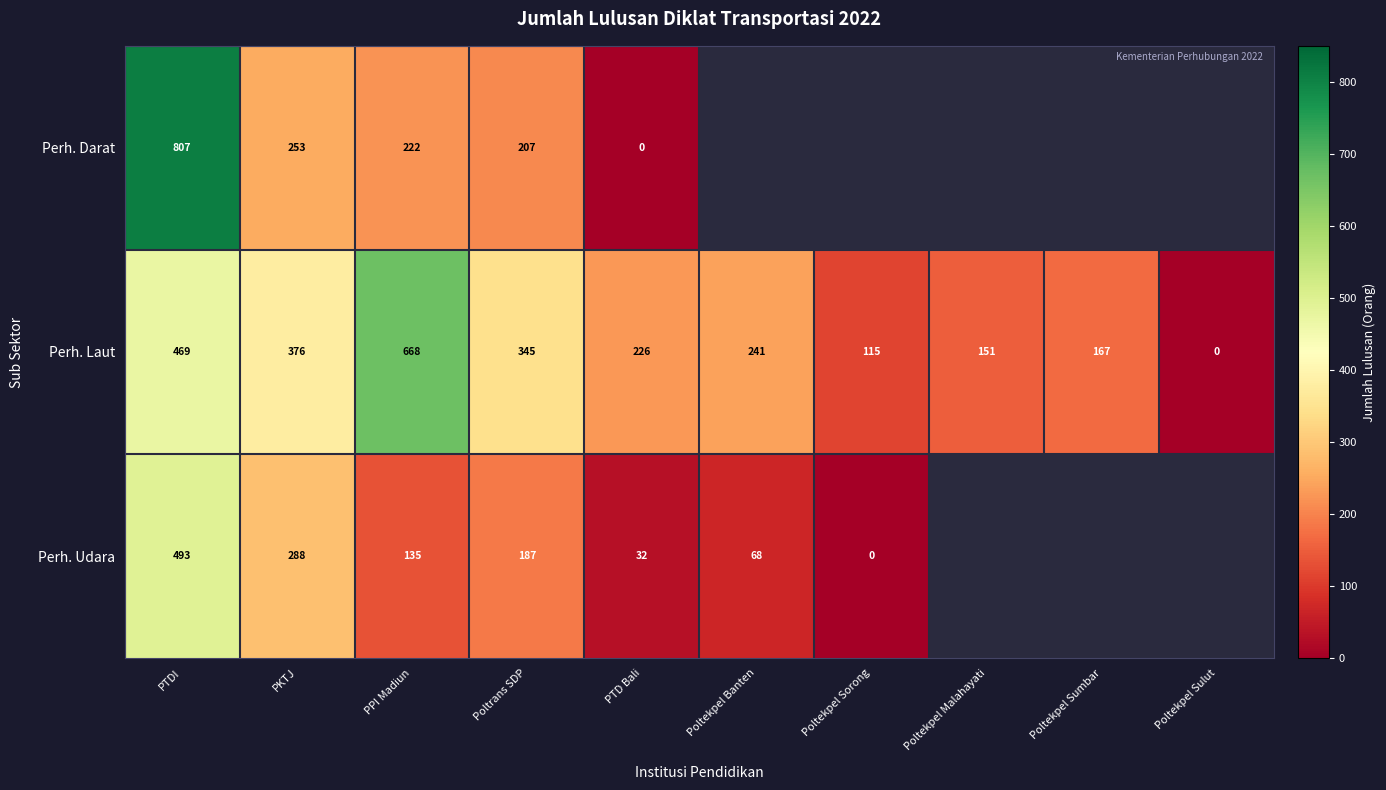

The Perh. Udara series shows 333.5 at PTDI. True or false?

False